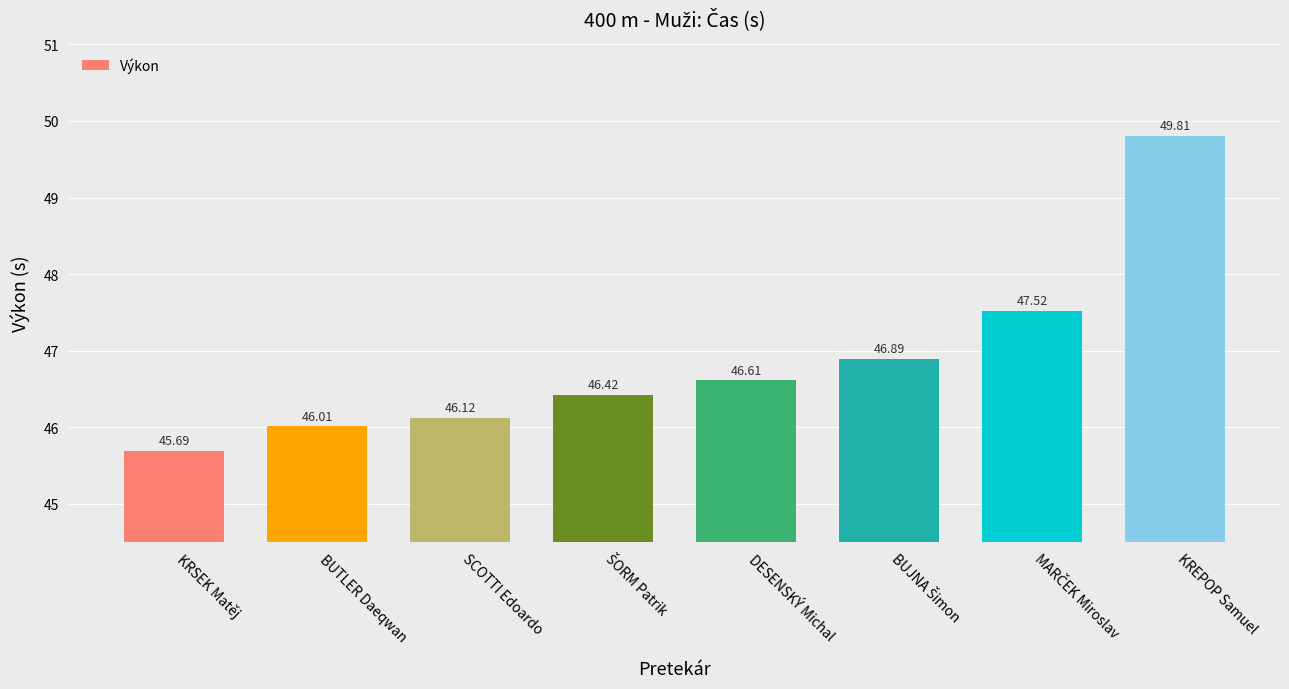

What is the label of the 8th bar from the right?

KRSEK Matěj